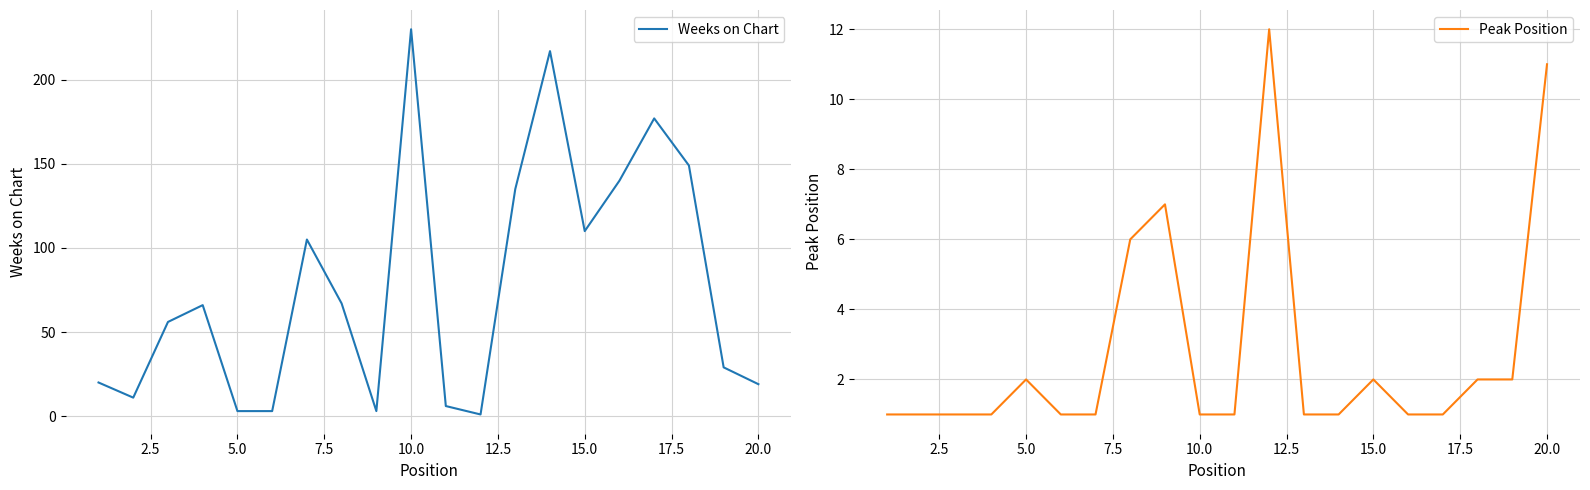

At which label does Weeks on Chart reach its peak?

10.0